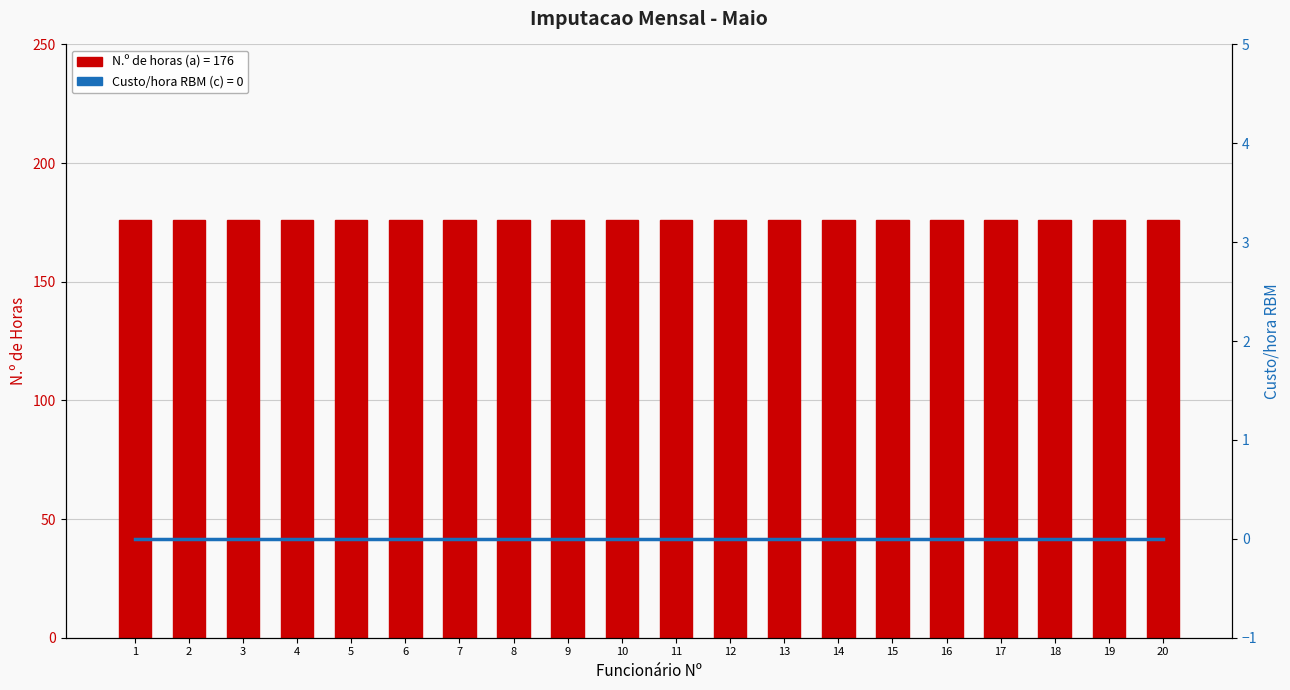

Which series has the widest spread of values?

N.º de horas (a)